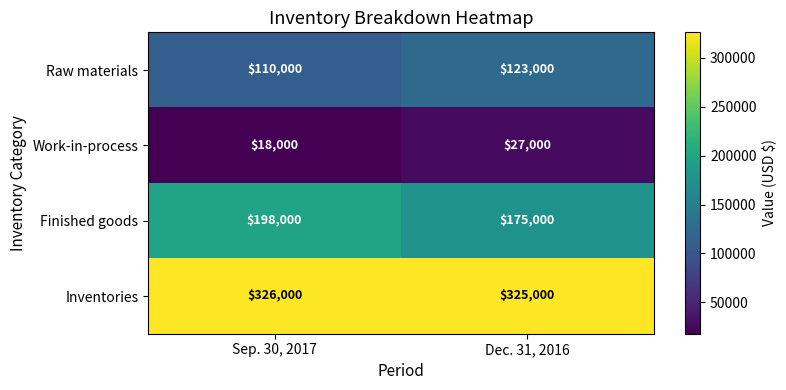

The value of Raw materials at Dec. 31, 2016 is 123000. True or false?

True